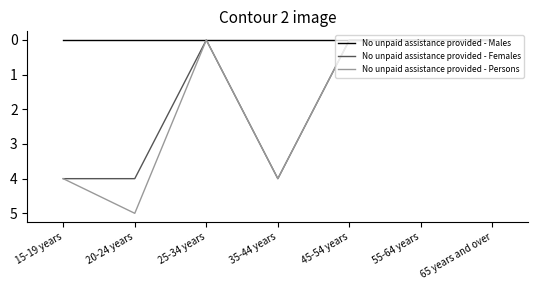

Which series changed the most between 20-24 years and 45-54 years?

No unpaid assistance provided - Persons